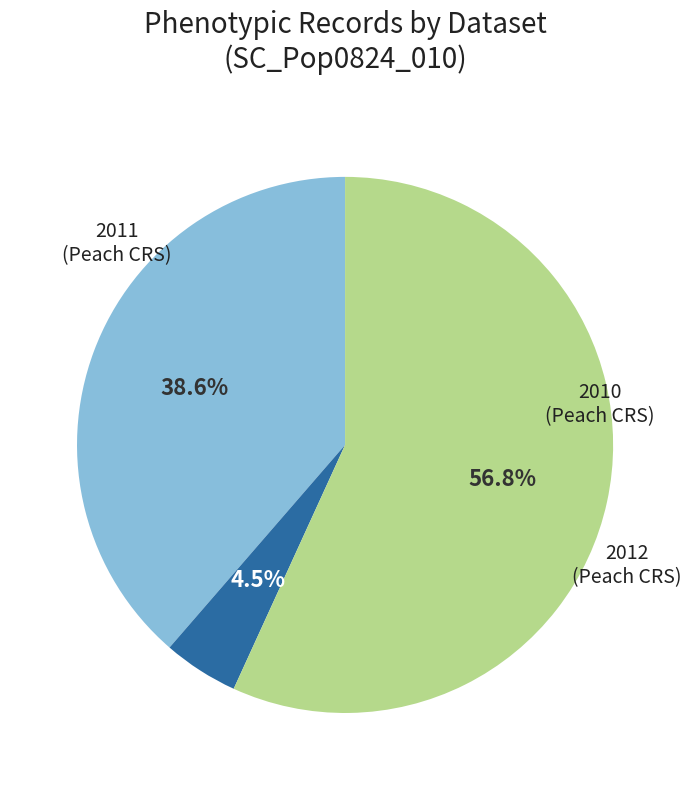

Rank the categories by value from highest to lowest.

2012, 2011, 2010